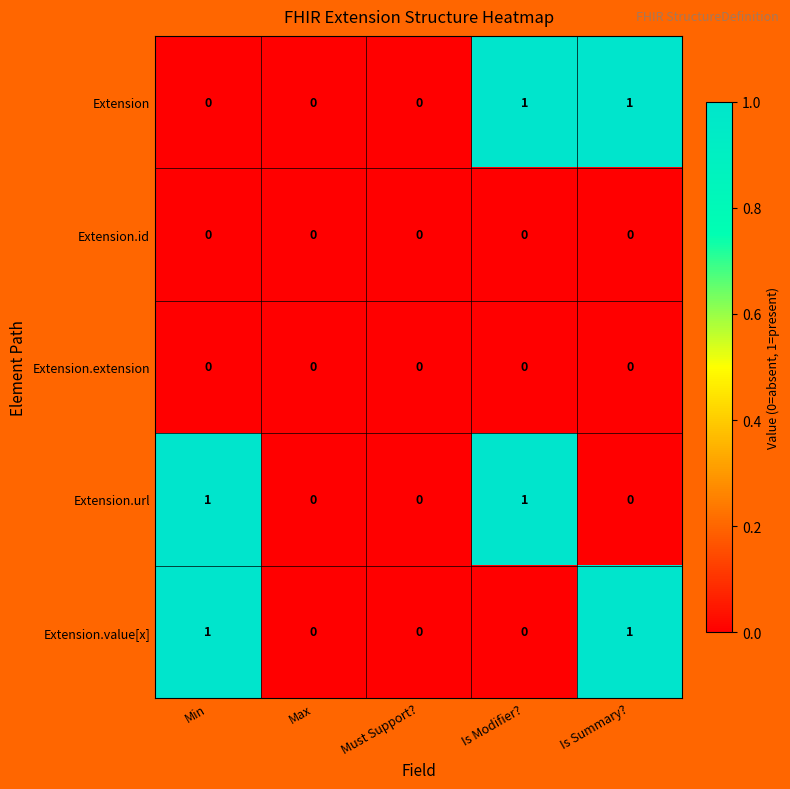

True or false: Extension.url has a value of -1 at Is Summary?.

False